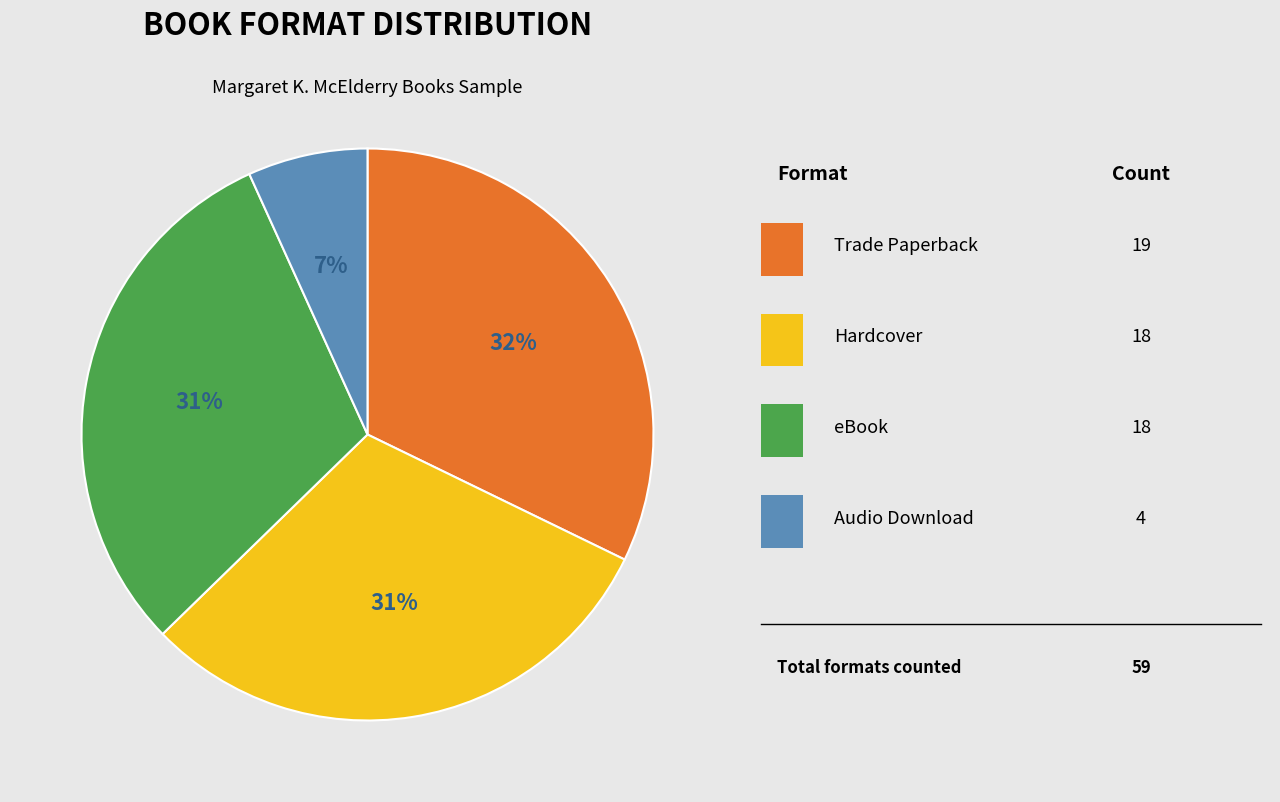

Is there a majority slice in this chart?

No